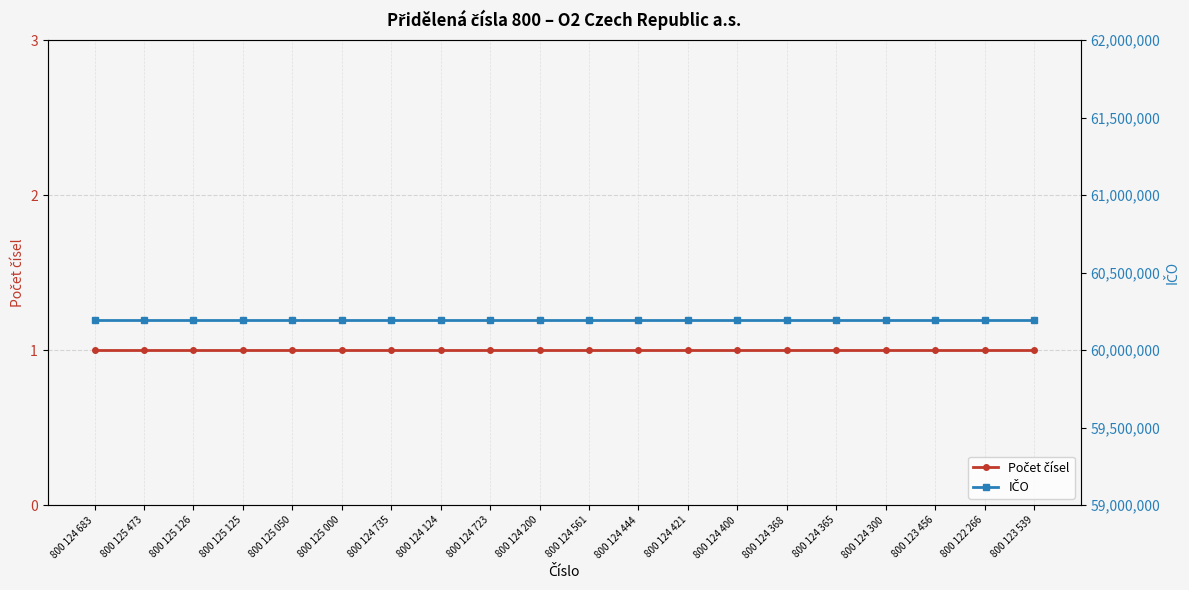

Which series has the largest total across all categories?

IČO